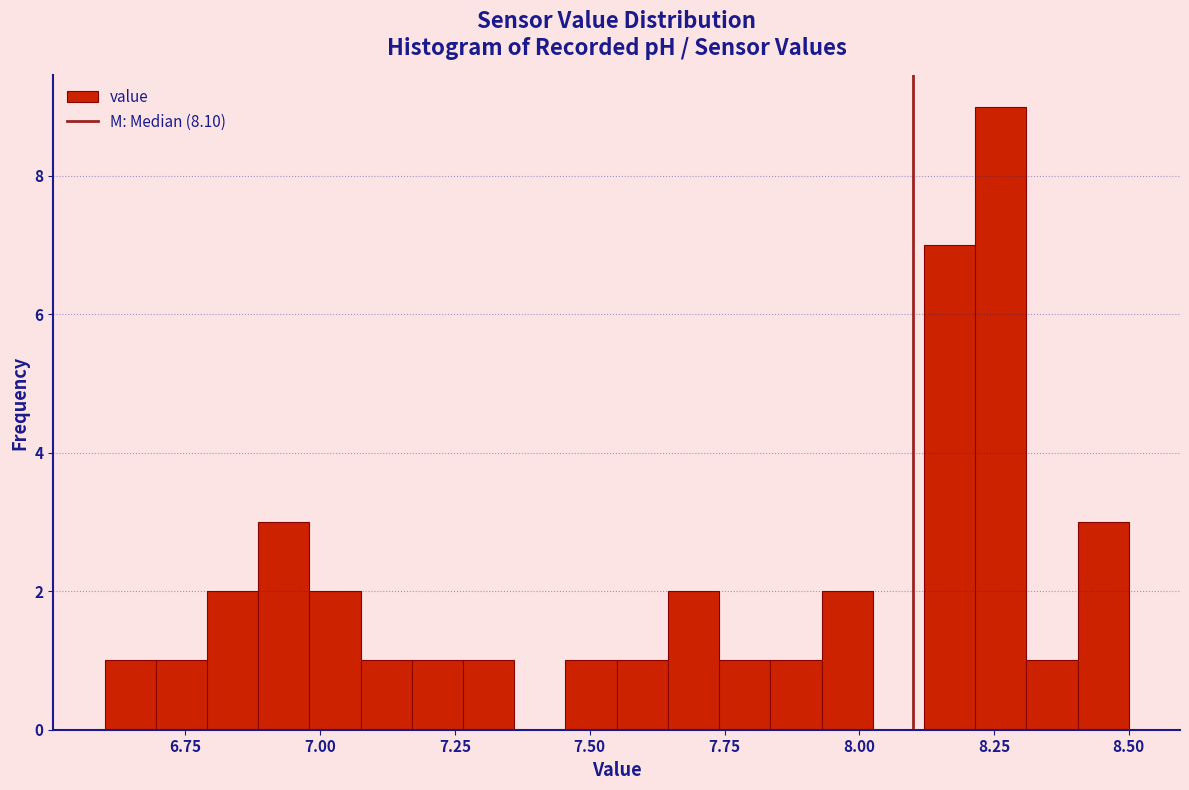

Read against the x-axis, roughly where is the centre of the tallest bar?

8.25